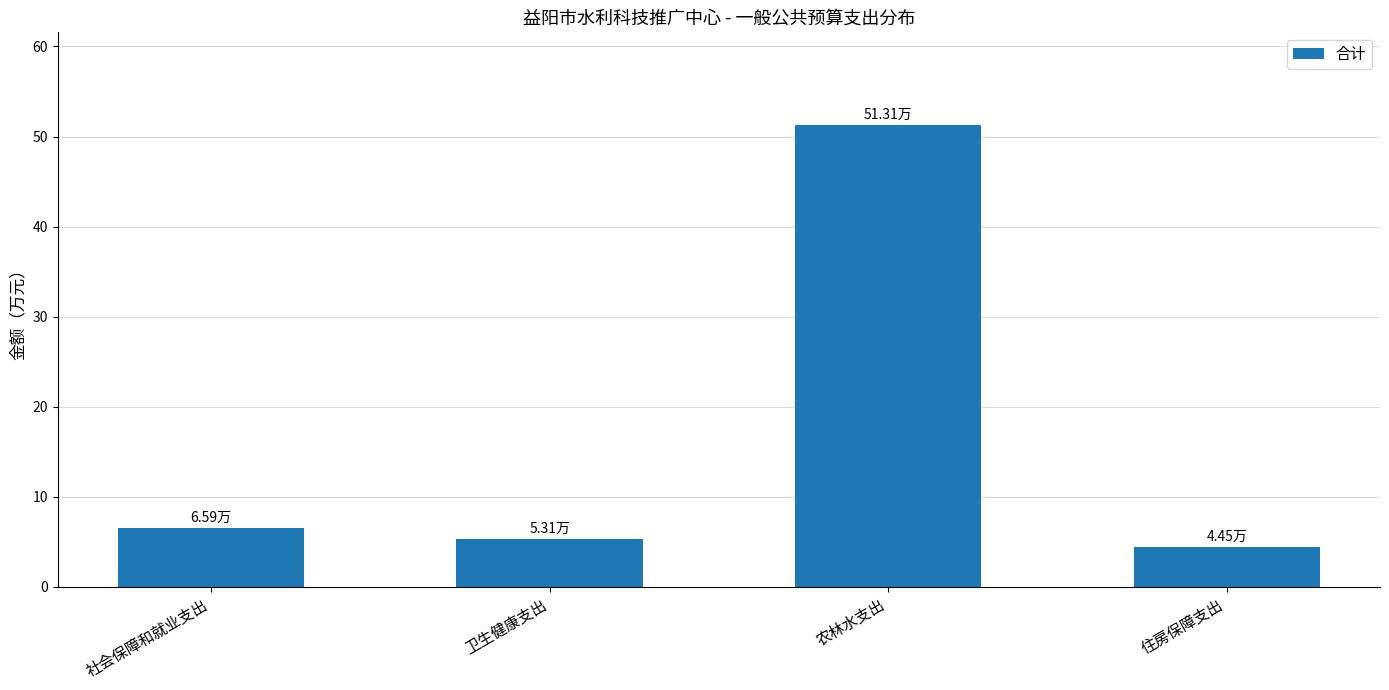

How many values are below 6?

2